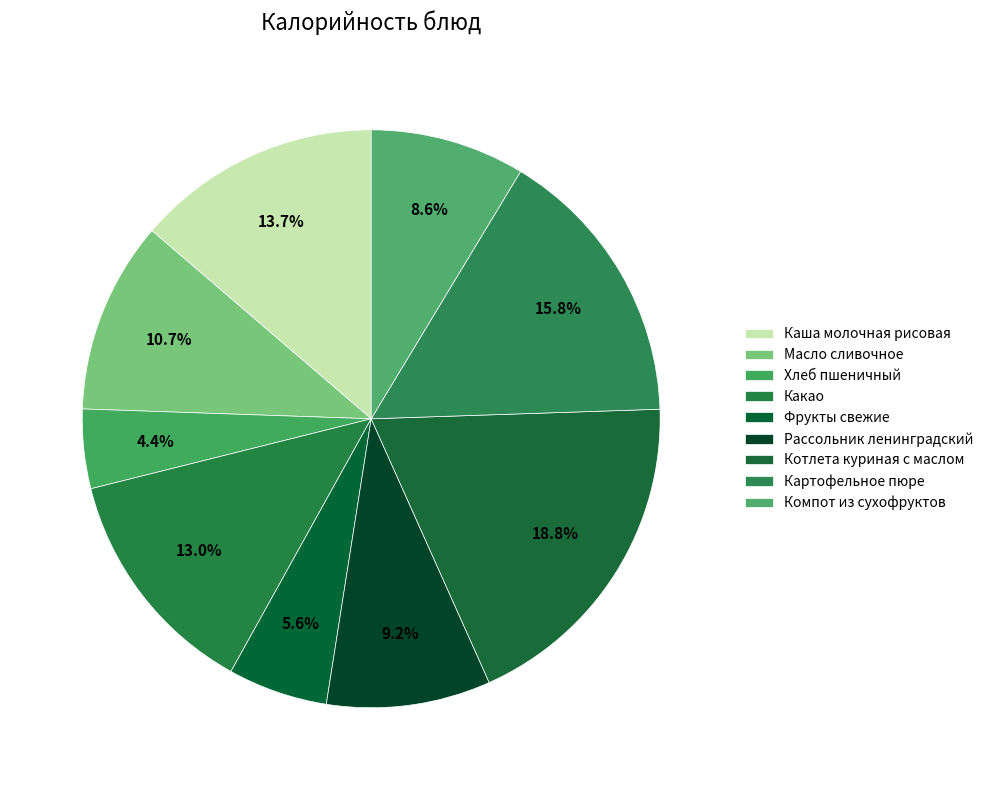

How many slices are in this pie chart?

9